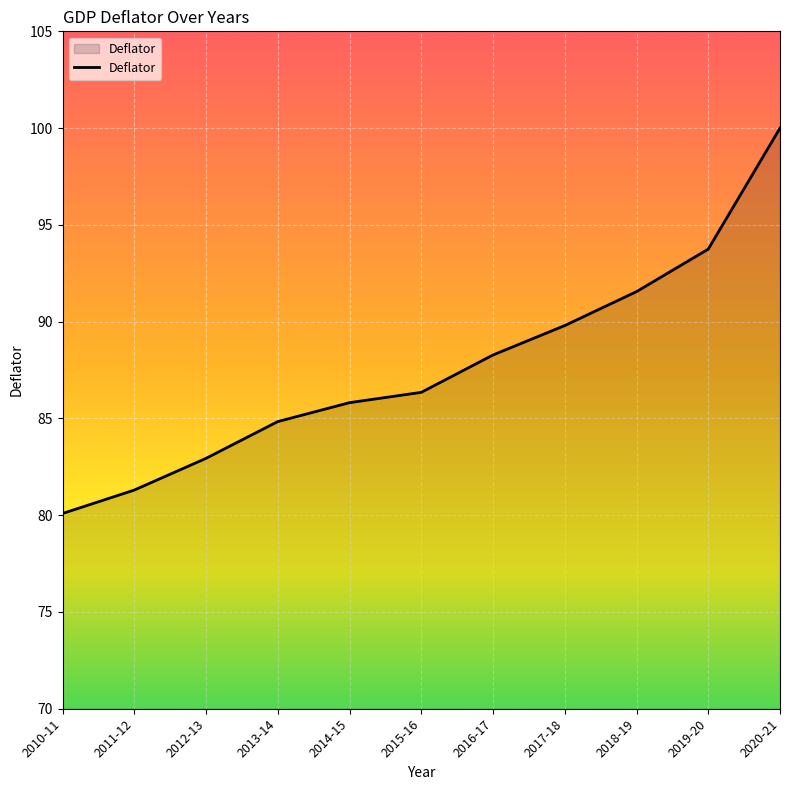

What is the change in value from 2010-11 to 2018-19?

+11.5